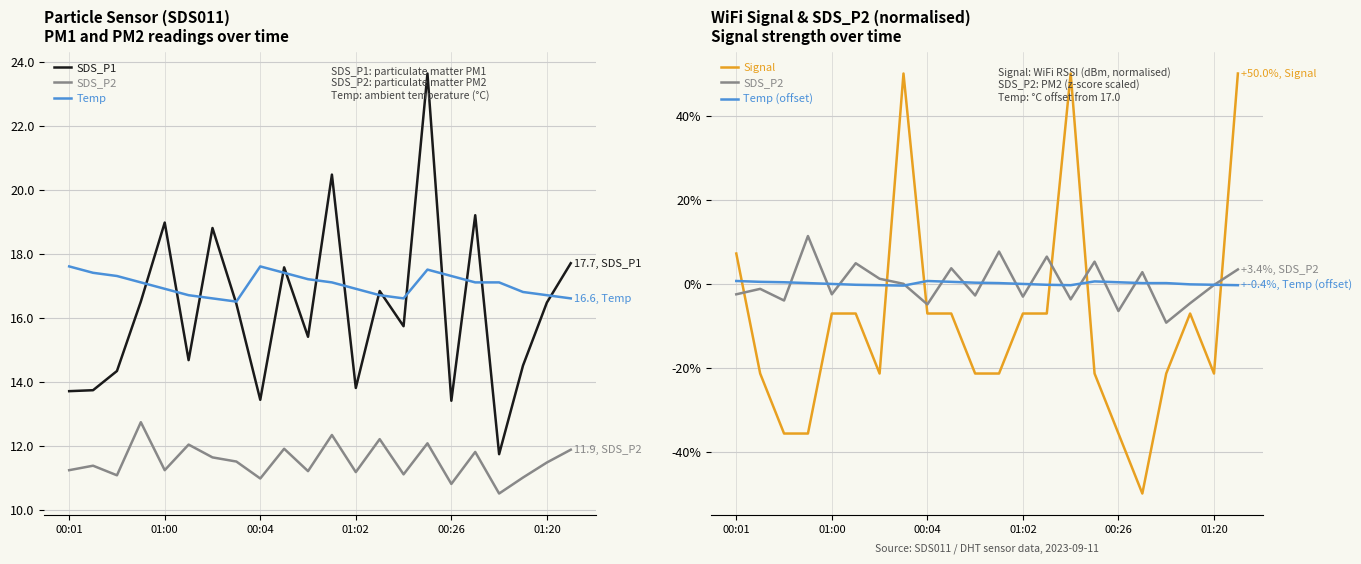

How many positive values does the Signal series have?

4